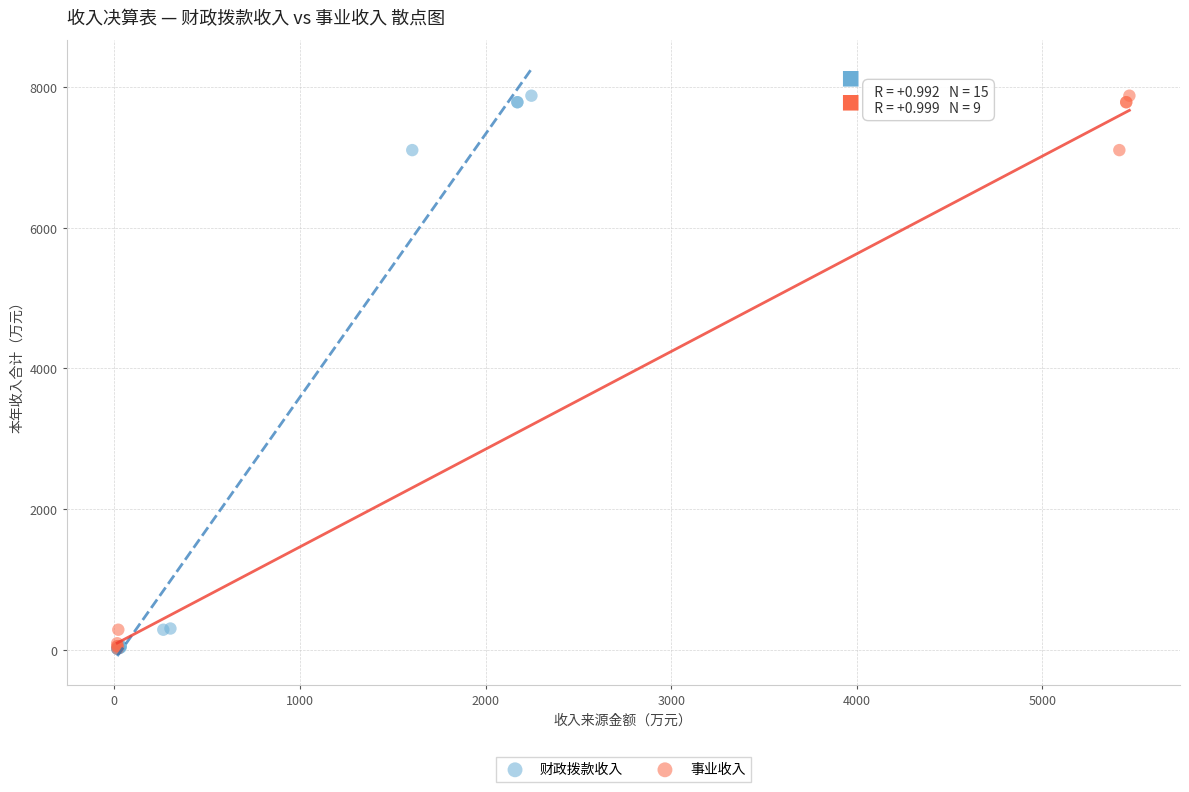

What are all the series names shown in the legend?

财政拨款收入, 事业收入